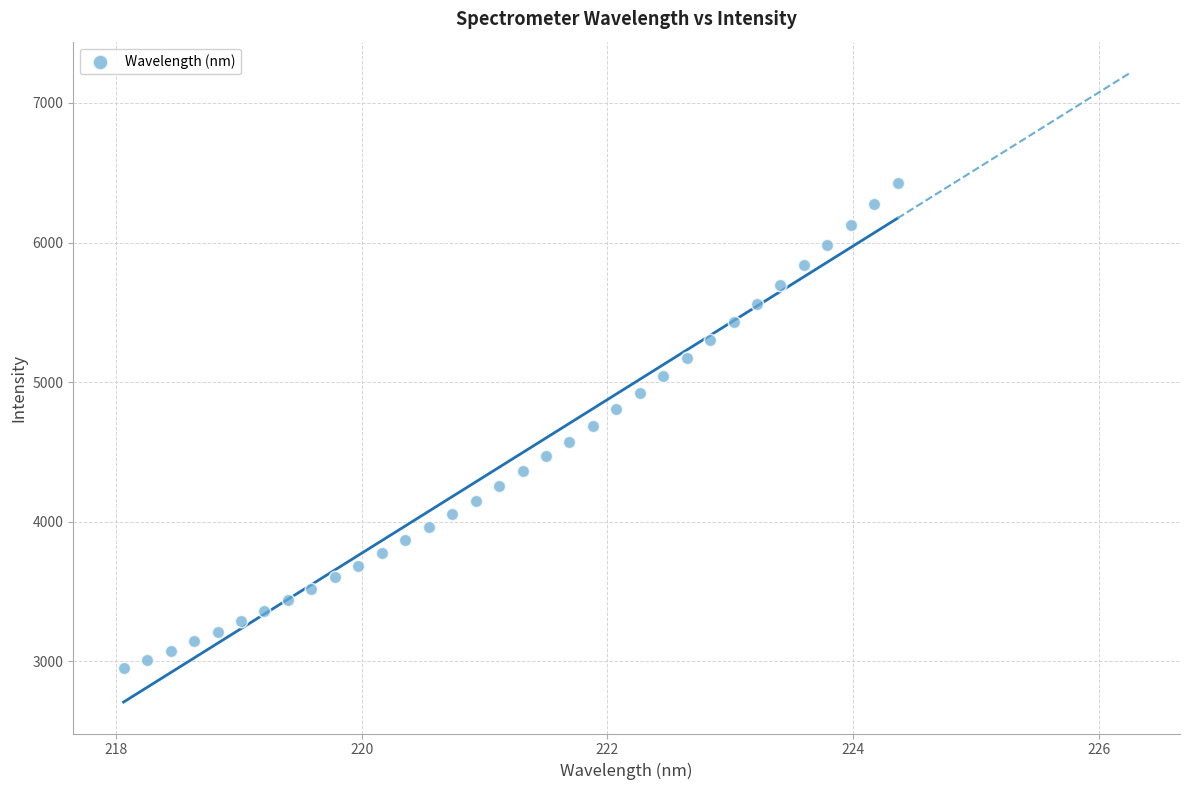

What is the range of X values (max minus min)?

6.3